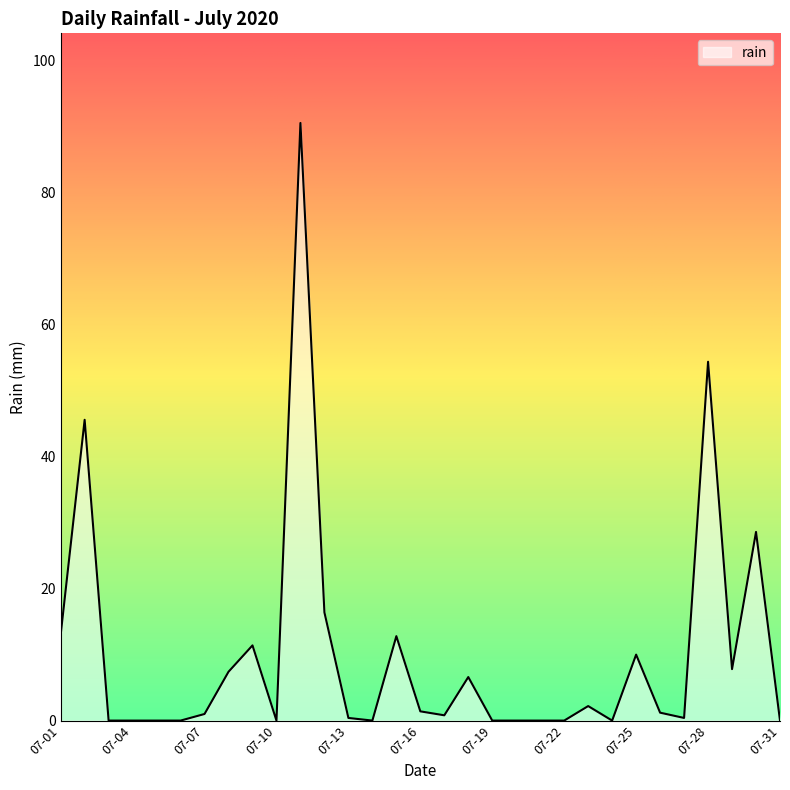

What is the difference between the maximum and minimum values?

90.6